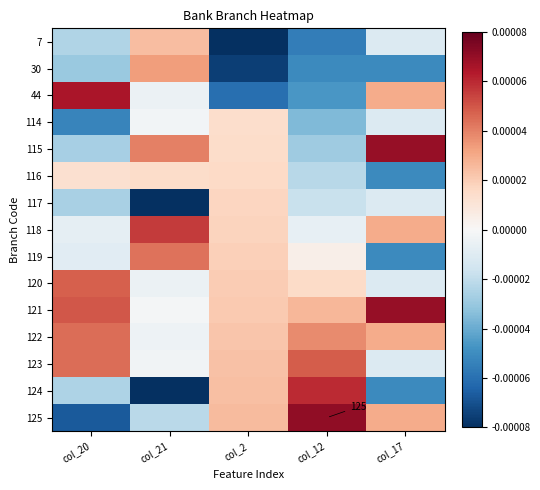

At which label does 121 first exceed 0?

col_20